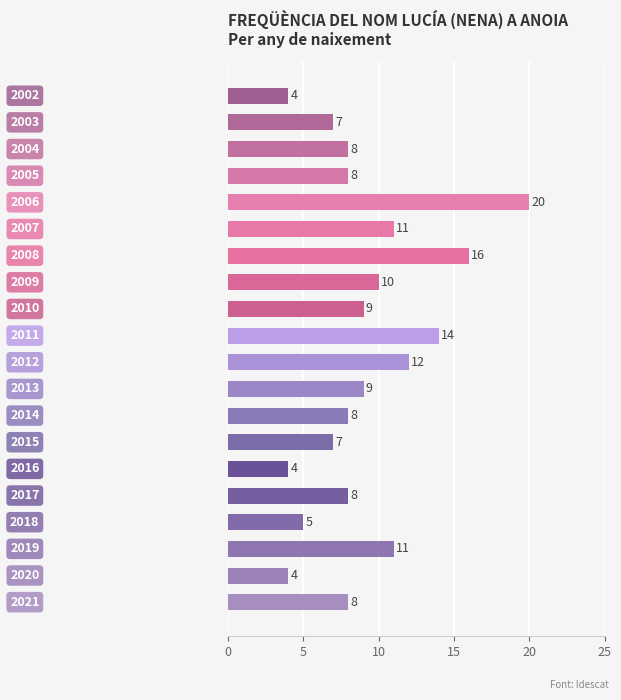

What is the smallest value displayed?

4